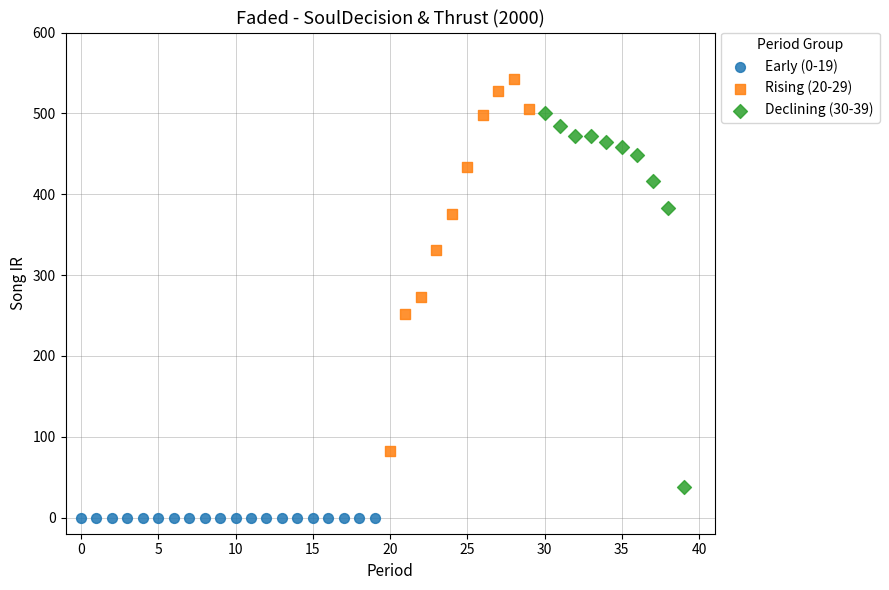

Which series contains the highest Y value?

Rising (20-29)